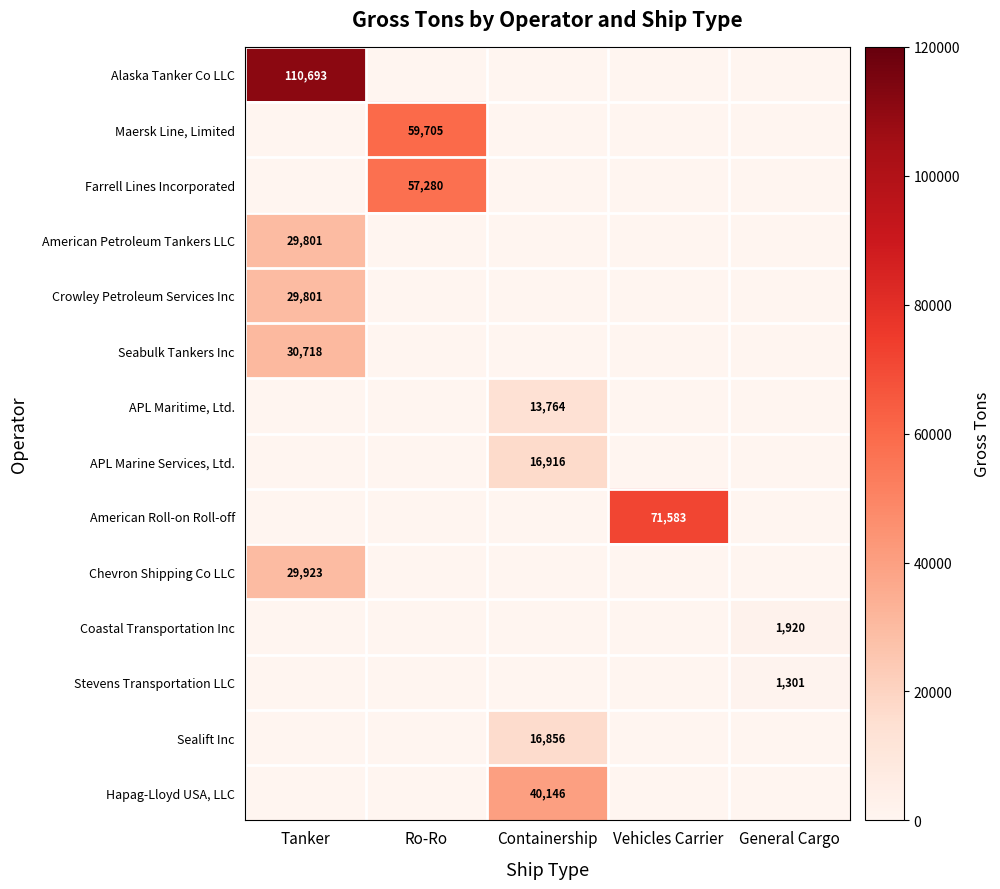

The American Roll-on Roll-off series shows 71583 at Vehicles Carrier. True or false?

True